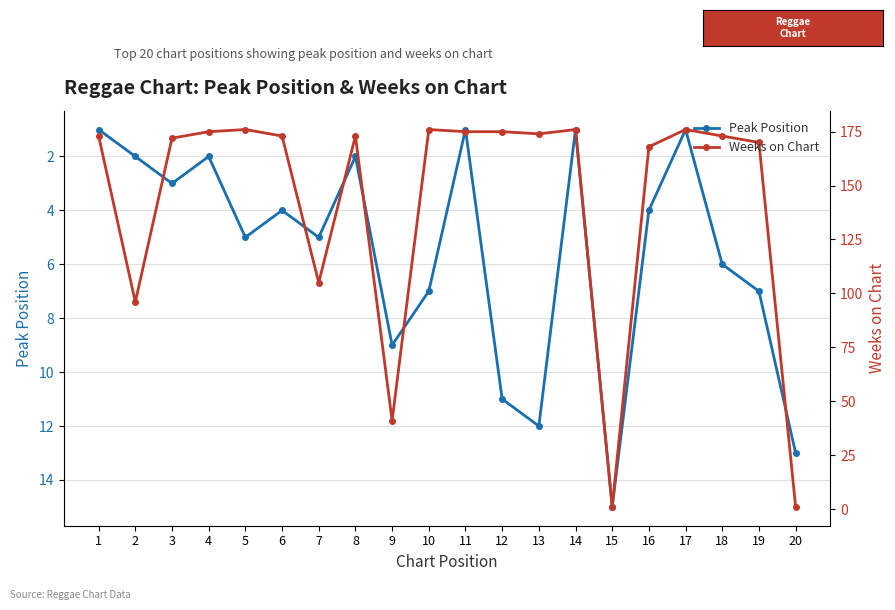

The value of Peak Position at 10 is 7. True or false?

True